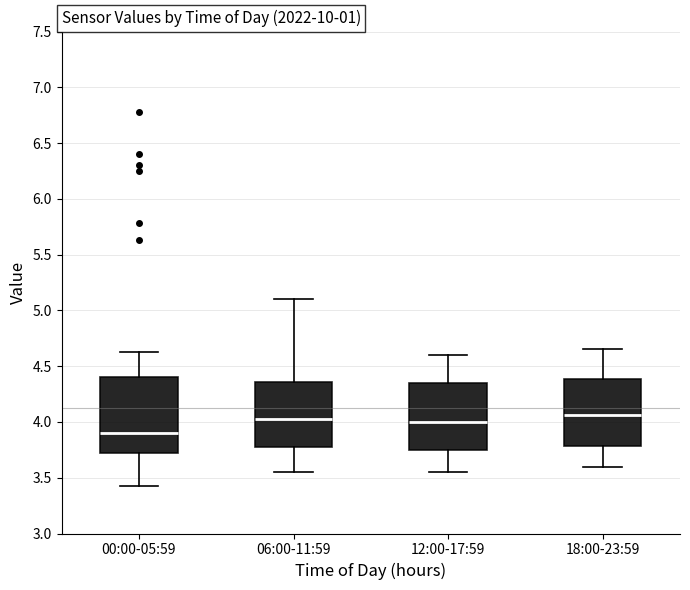

Reading left to right, read every box against the y-axis: the position of its median line, the range the box covers, and the ends of its whiskers. The values are not printed on the chart, so give them approximately, as read against the axis.

00:00-05:59: median 3.90, box 3.70 to 4.40, whiskers 3.45 to 4.65
06:00-11:59: median 4.05, box 3.75 to 4.35, whiskers 3.55 to 5.10
12:00-17:59: median 4.00, box 3.75 to 4.35, whiskers 3.55 to 4.60
18:00-23:59: median 4.05, box 3.80 to 4.40, whiskers 3.60 to 4.65